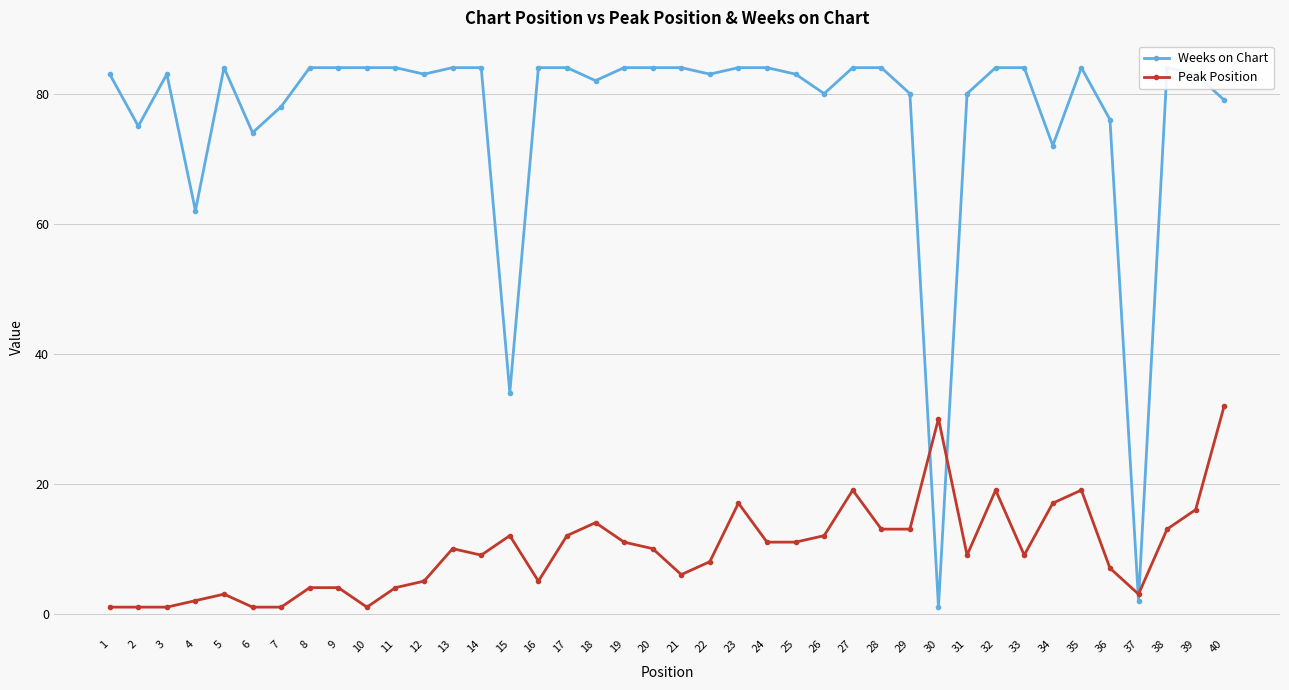

Where is the first local maximum for Peak Position?

5